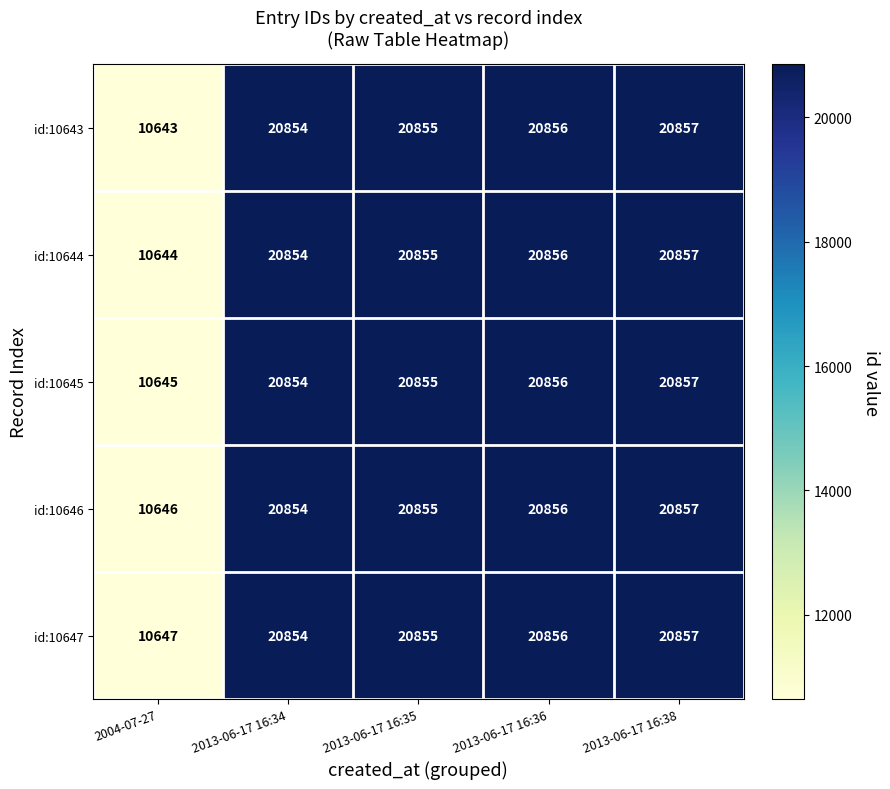

Read the id:10645 value at 2013-06-17 16:35, to the nearest 100.

20900